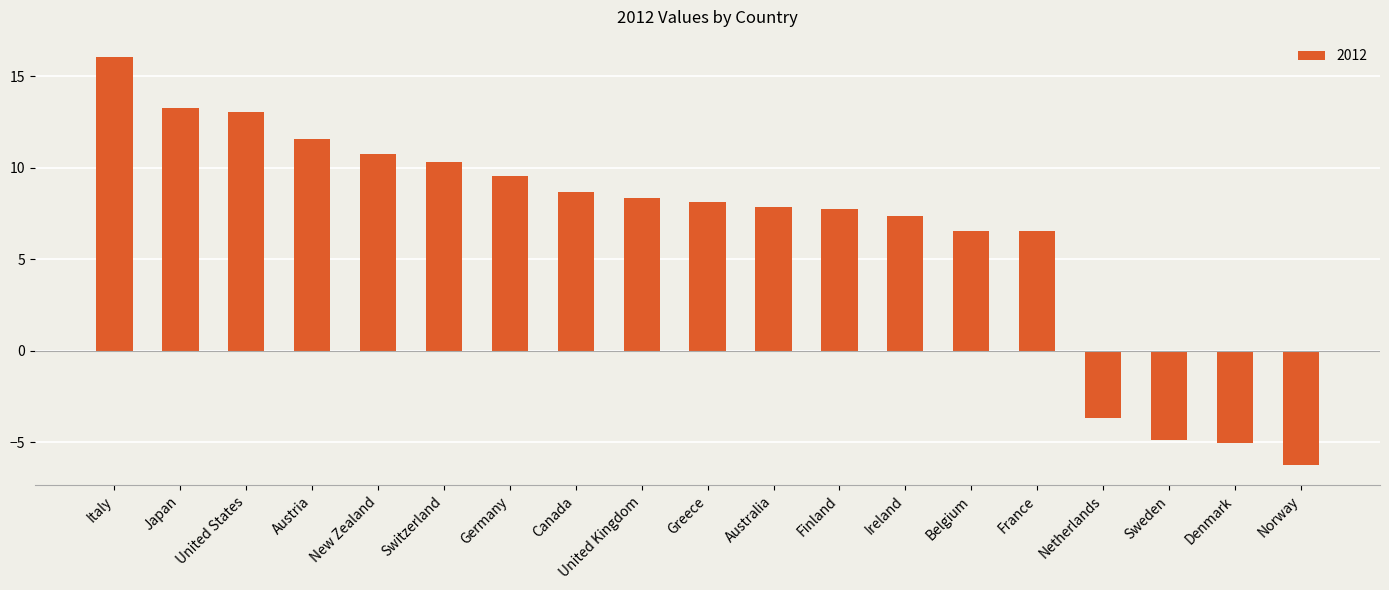

What is the value of the 3rd bar from the left?

13.0